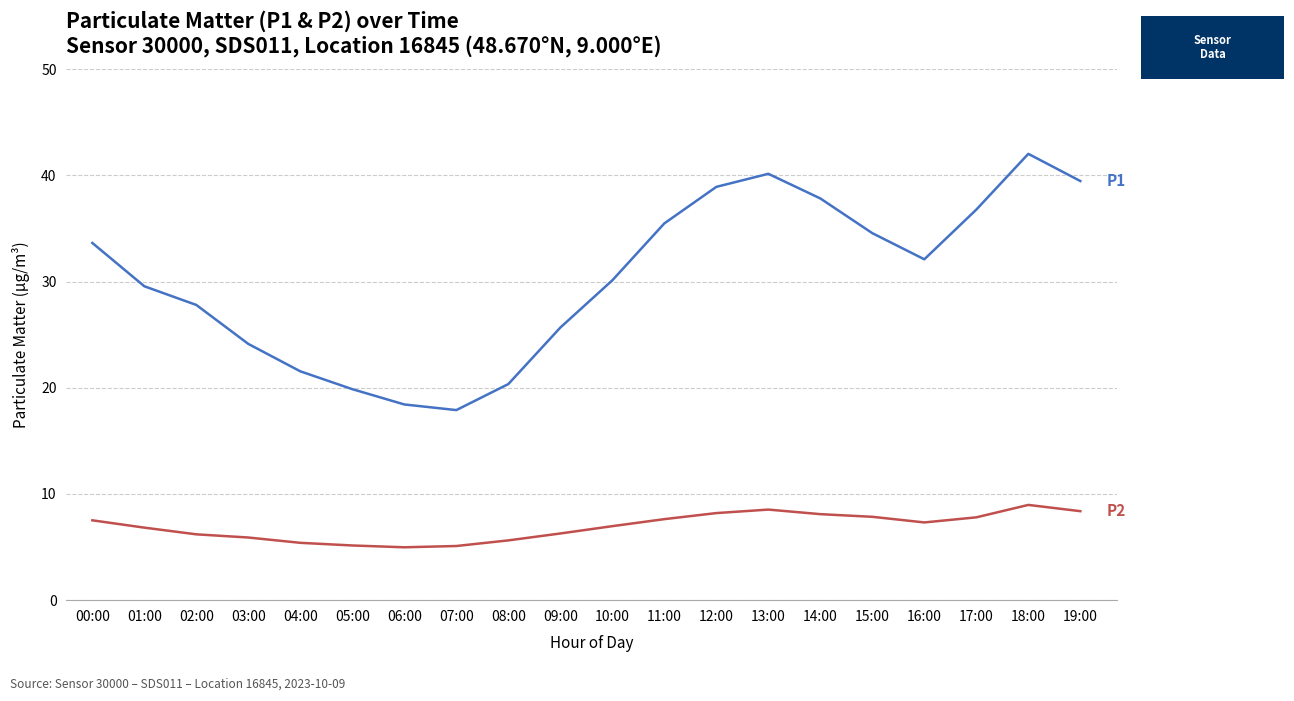

What is the smallest value displayed?

5.0